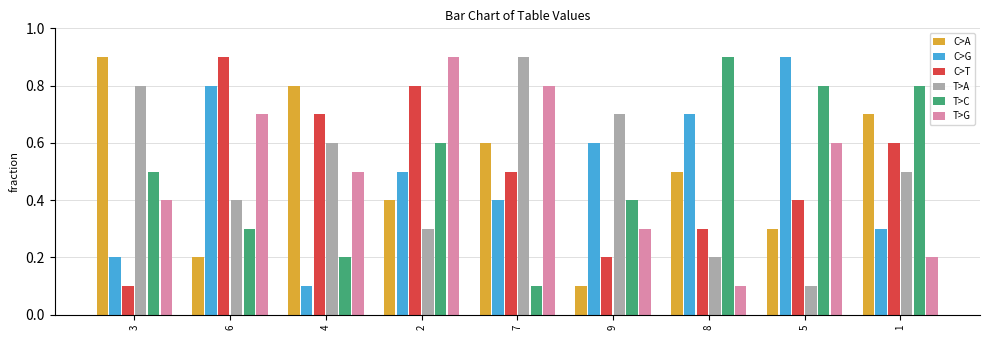

True or false: T>A has a value of 1.3 at 3.

False